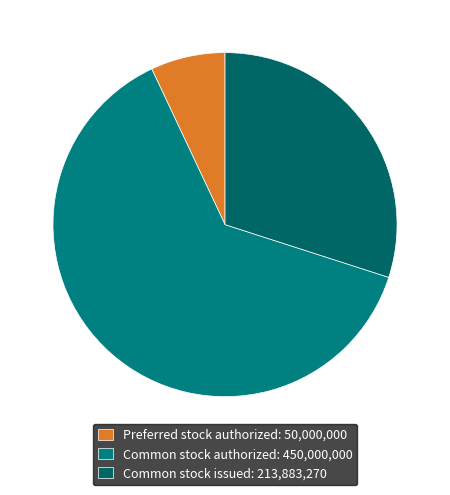

Is it true that Preferred stock authorized is 7% of the pie?

True